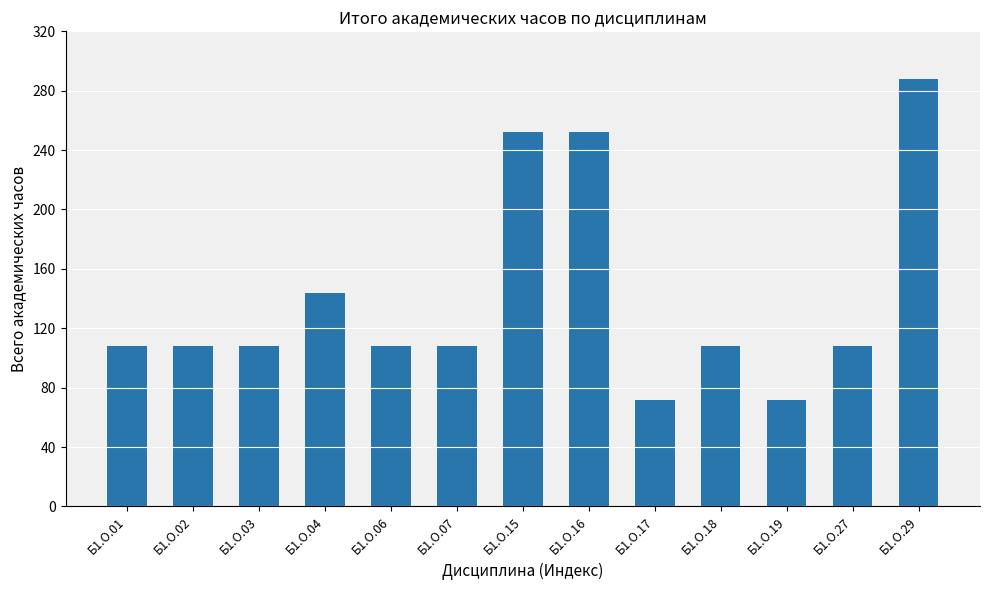

What is the difference between the maximum and minimum values?

216